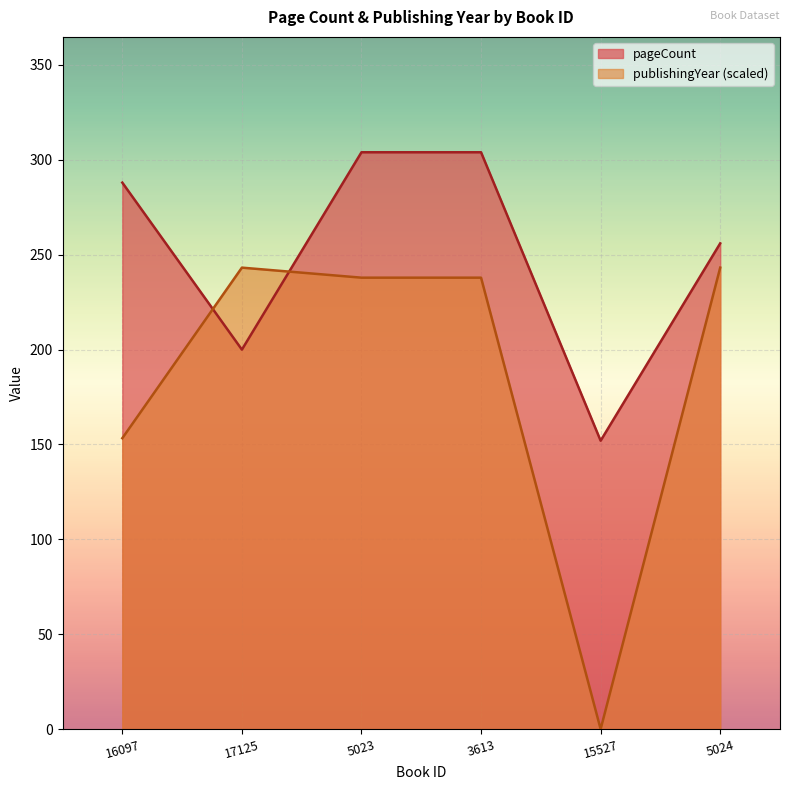

Rank the categories by pageCount value from highest to lowest.

5023, 3613, 16097, 5024, 17125, 15527